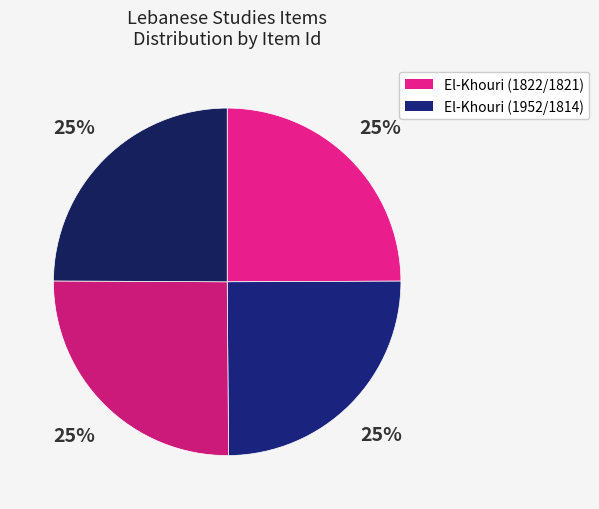

Count the number of slices in the pie.

4